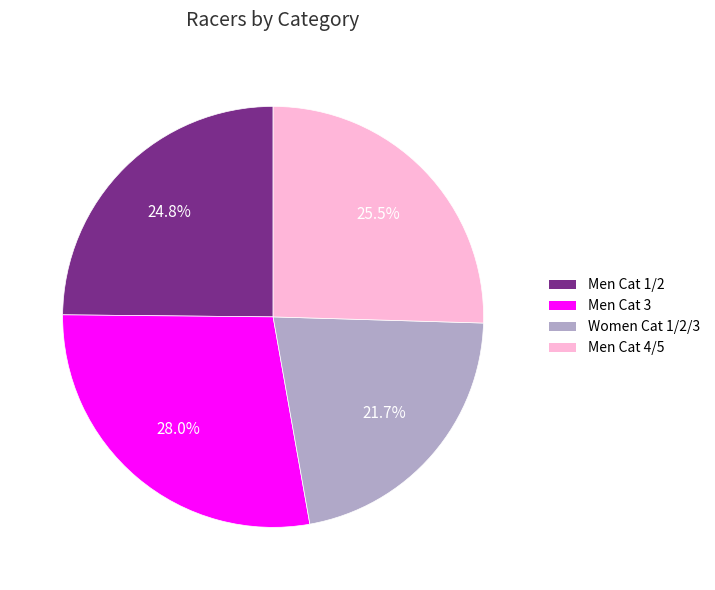

To the nearest percent, what portion does Men Cat 1/2 represent?

25%